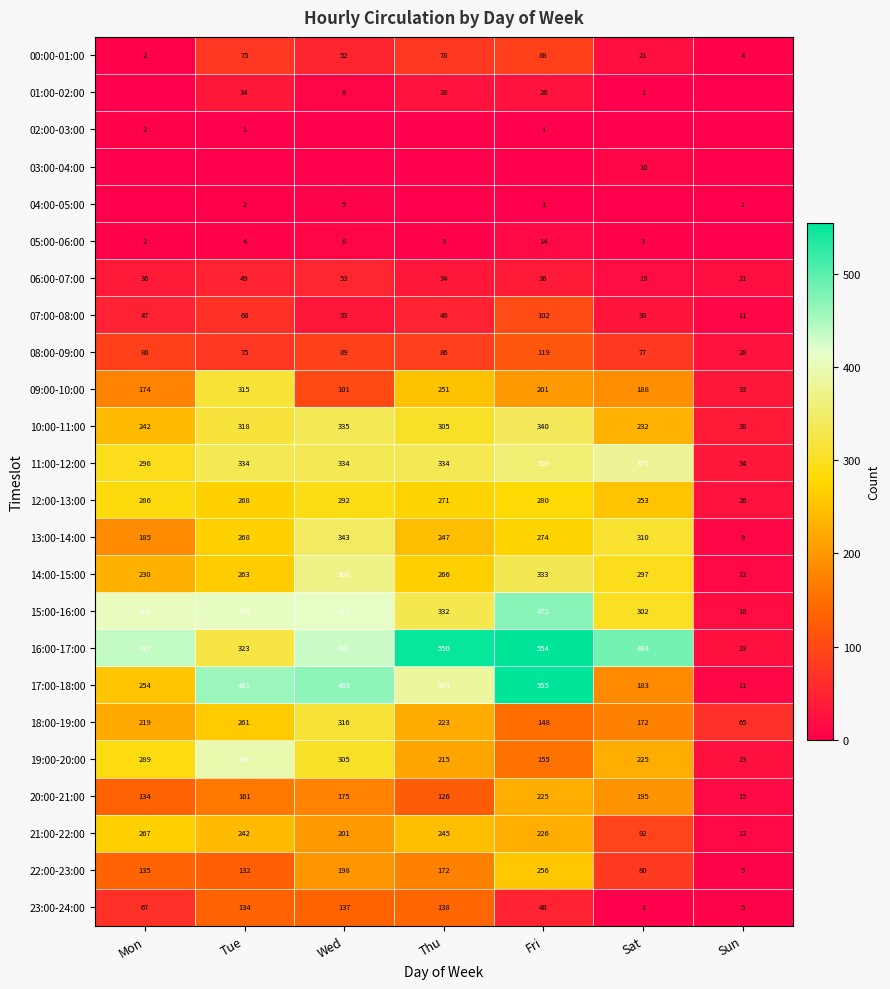

What is the spread (max minus min) of values at Tue?

461